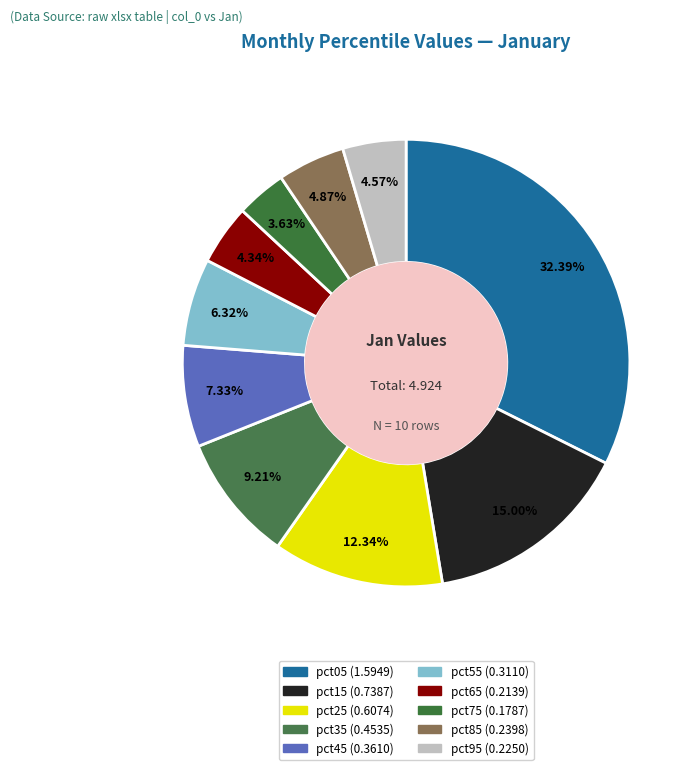

To the nearest percent, what is the combined percentage of pct85 and pct95?

9%